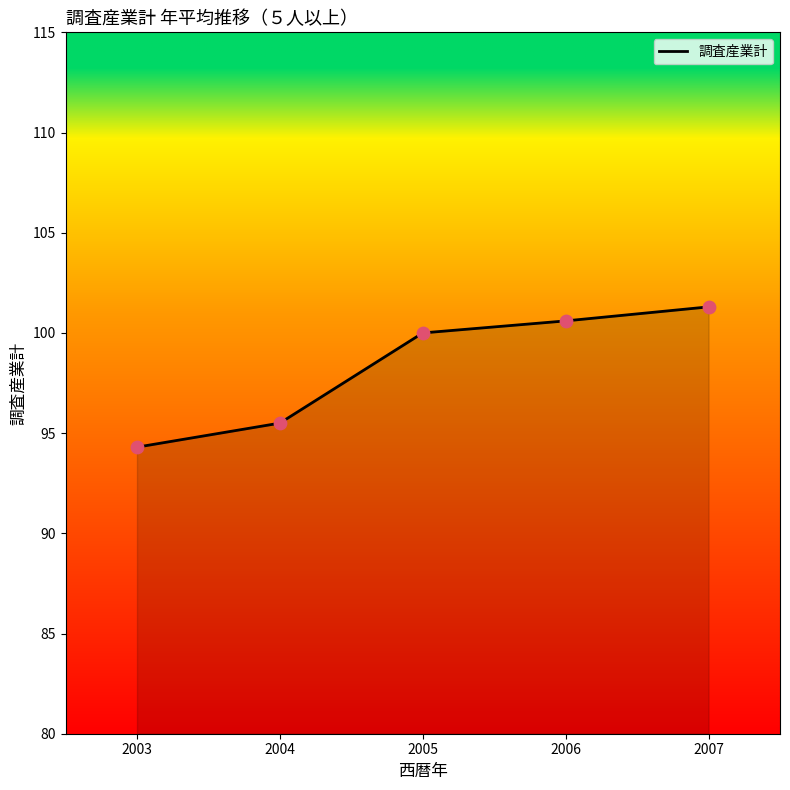

Approximately how many times larger is the value at 2006 compared to 2004?

1.1